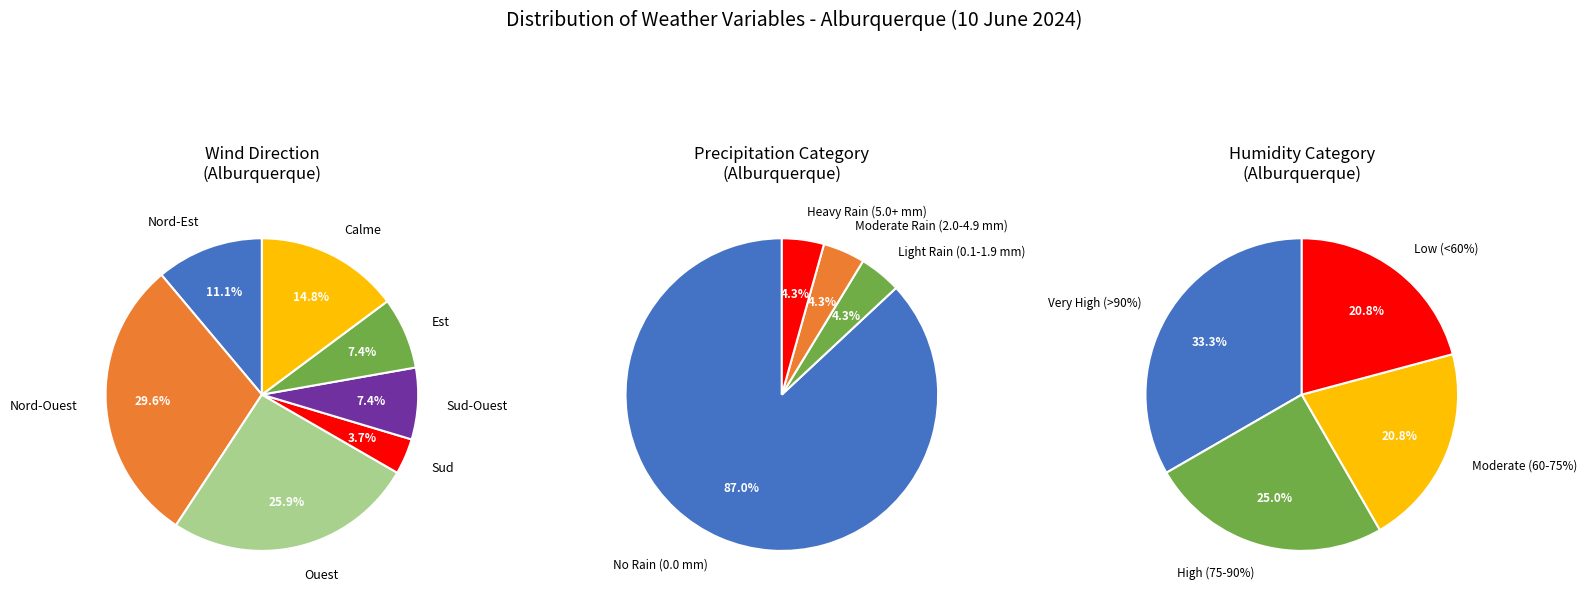

Which slice is the largest?

Nord-Ouest